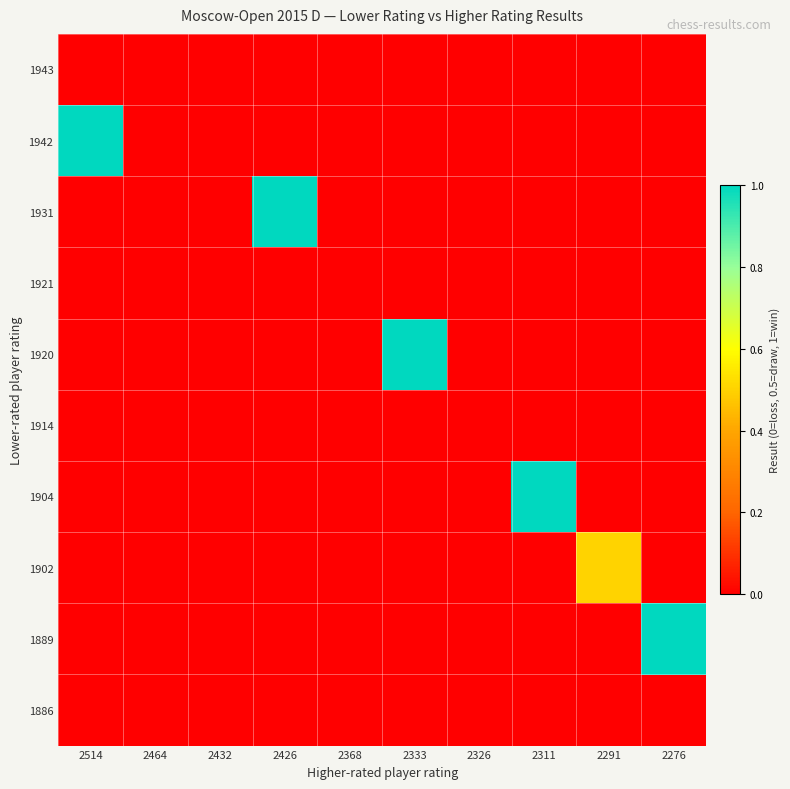

Which series has the largest total across all categories?

1942